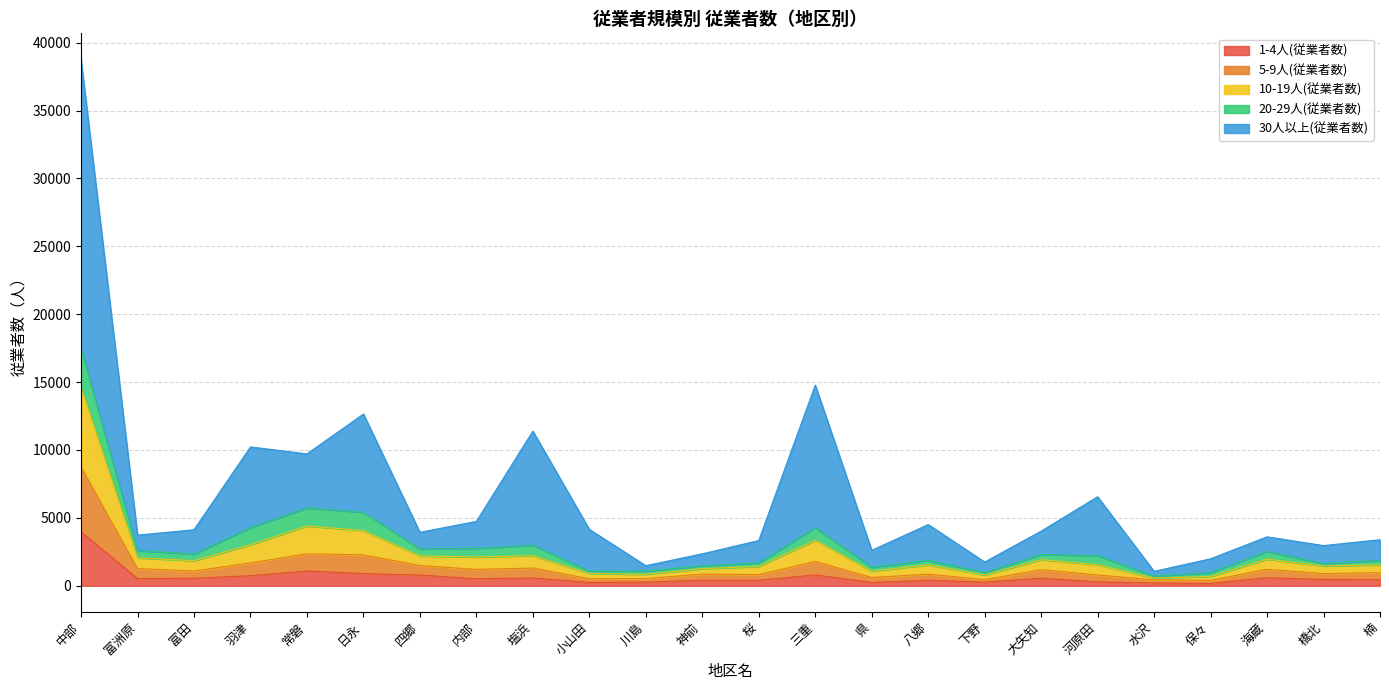

At which label does 1-4人(従業者数) reach its peak?

中部